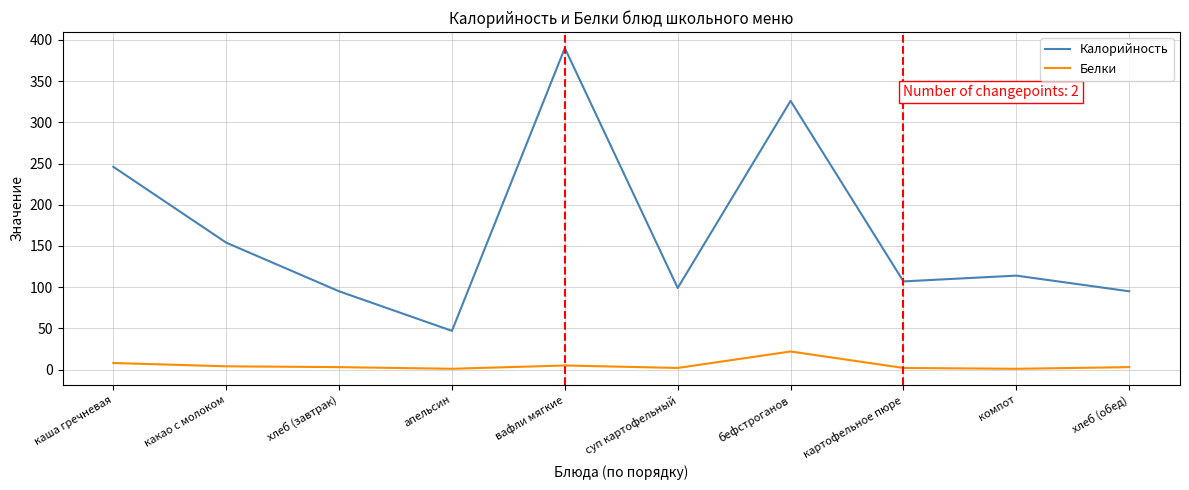

True or false: Белки and Калорийность intersect in this chart.

False